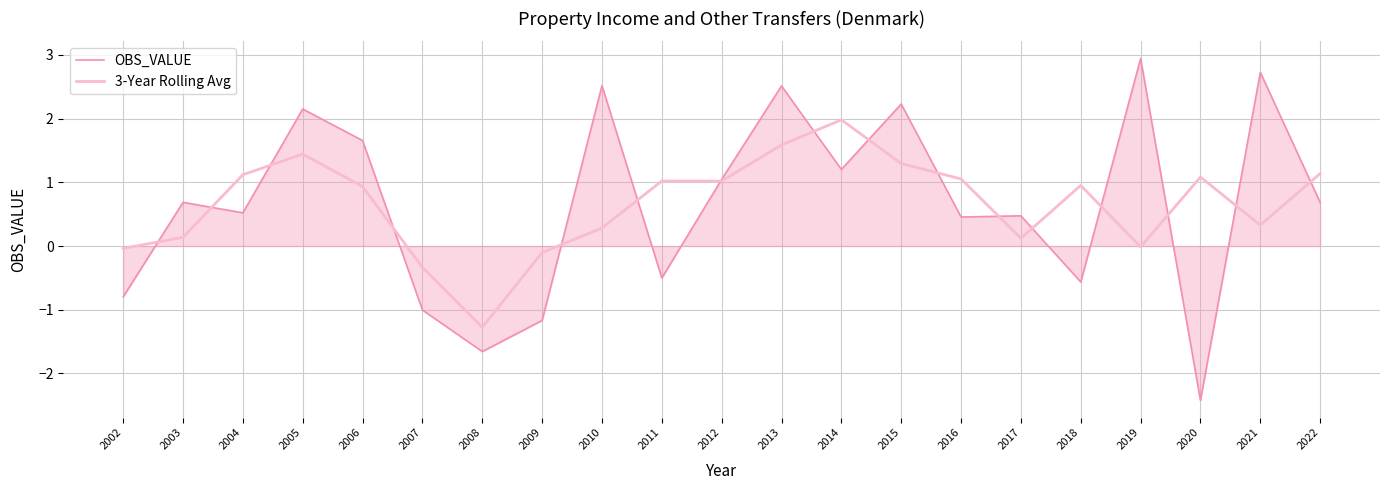

At how many categories does at least one series exceed 0?

17